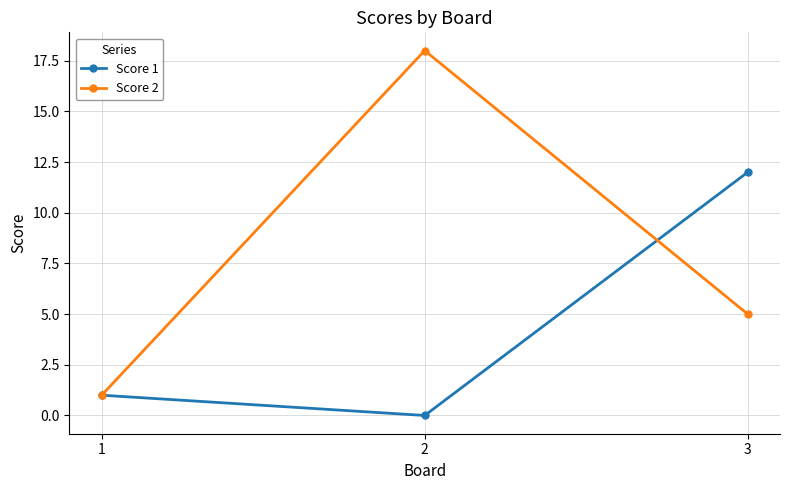

At which category is the sum across all series the highest?

2